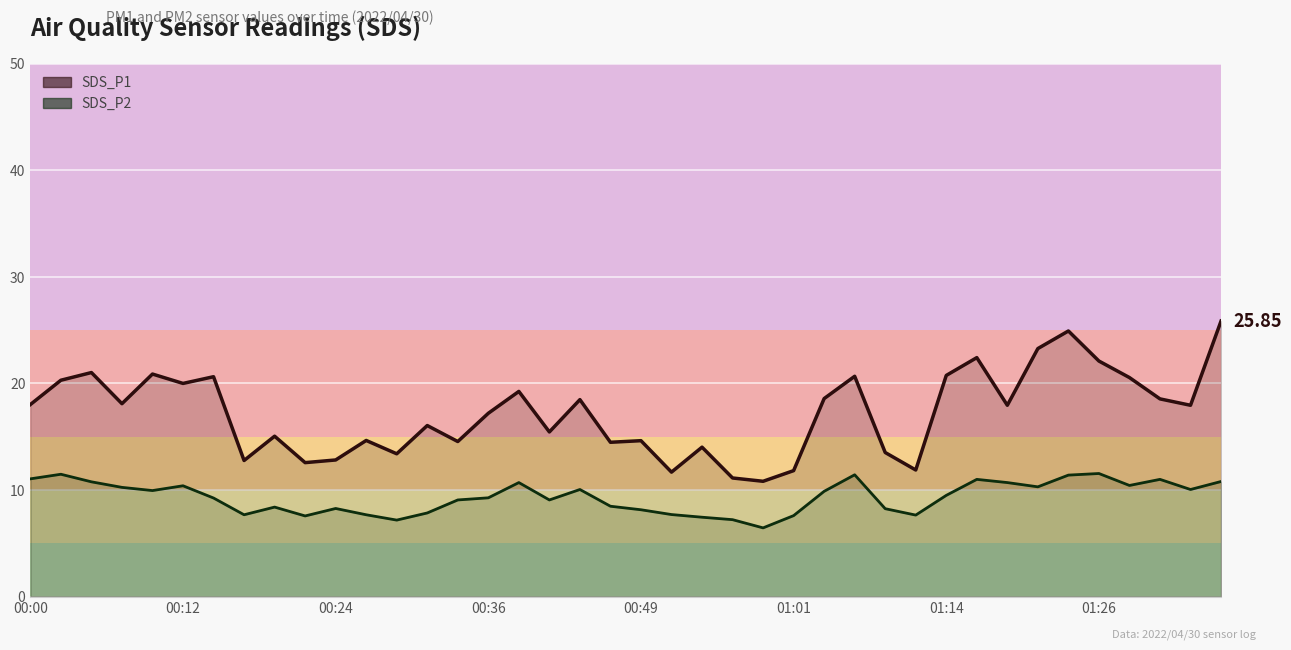

True or false: SDS_P2 has more than 2 points higher than both neighbors.

True